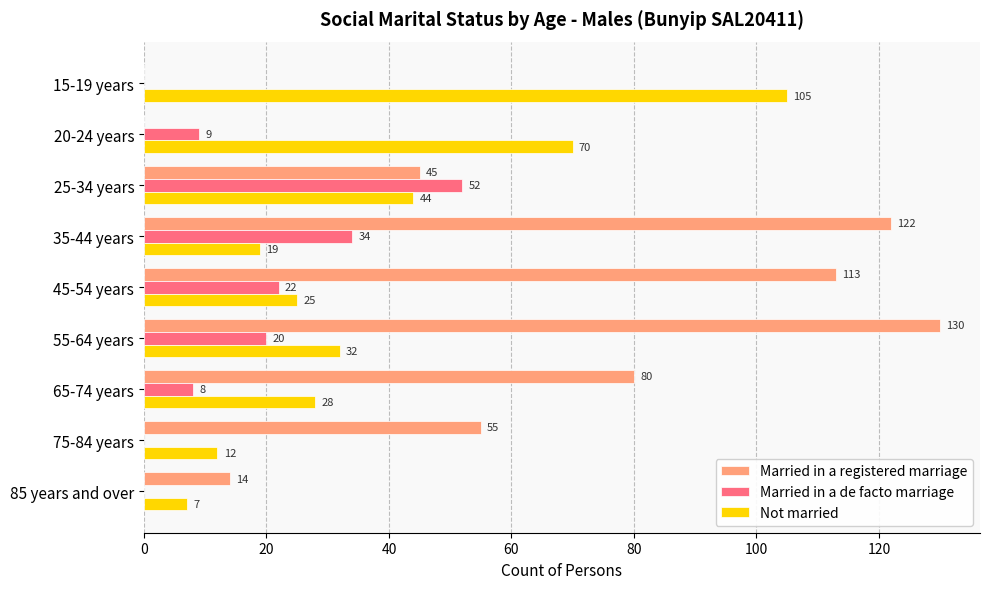

Which category has the highest value in the Not married series?

15-19 years